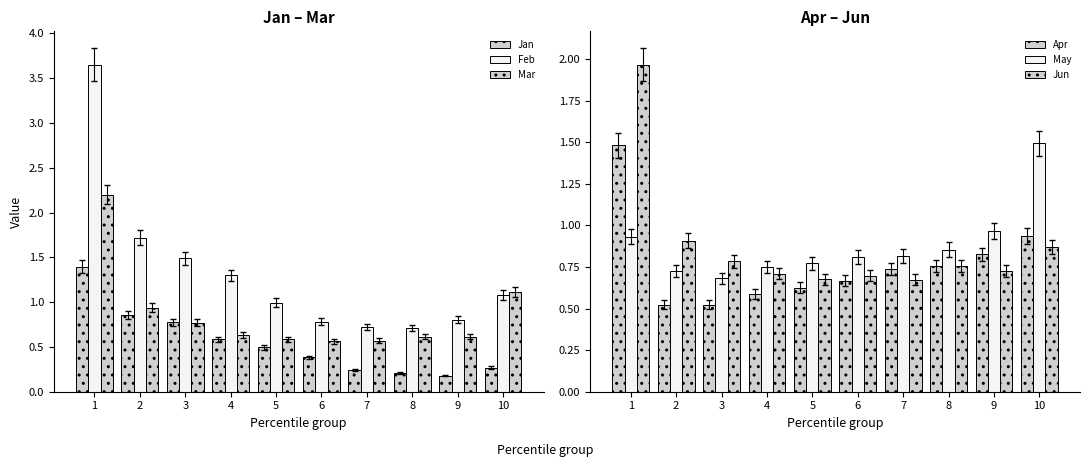

List the labels in order of Apr value, smallest first.

2, 3, 4, 5, 6, 7, 8, 9, 10, 1